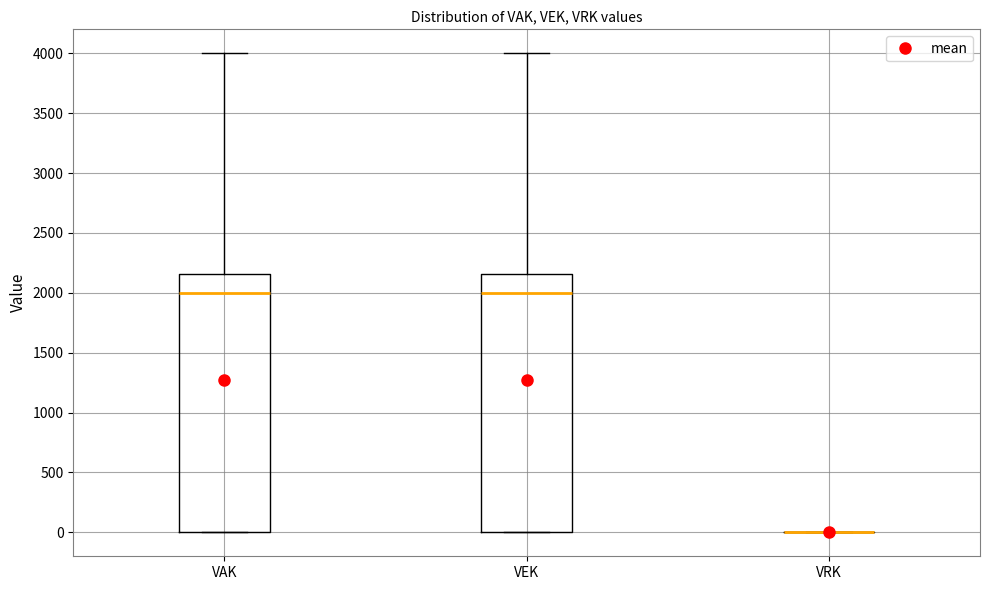

Reading left to right, read every box against the y-axis: the position of its median line, the range the box covers, and the ends of its whiskers. The values are not printed on the chart, so give them approximately, as read against the axis.

VAK: median 2000, box 0 to 2150, whiskers 0 to 4000
VEK: median 2000, box 0 to 2150, whiskers 0 to 4000
VRK: box collapsed to a line at 0, whiskers 0 to 0